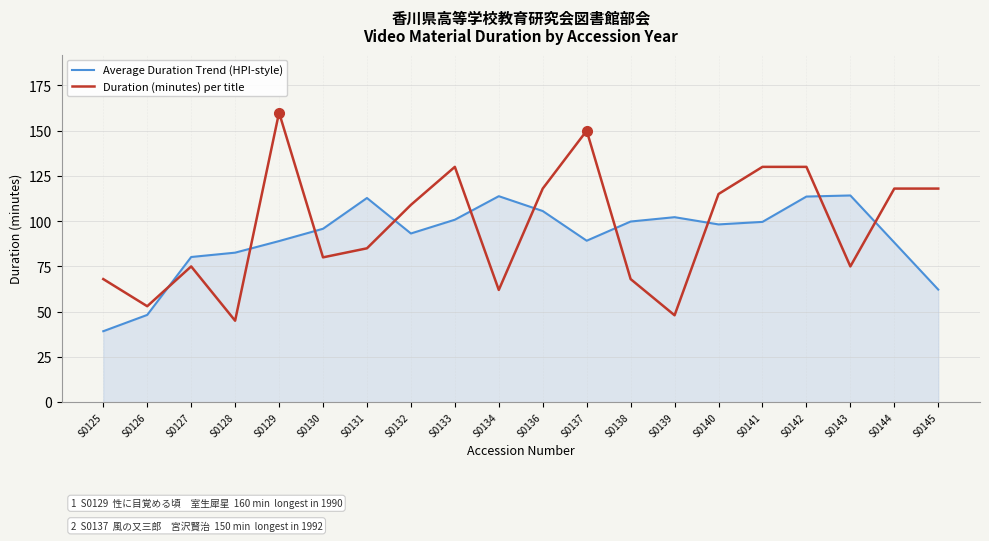

At which category does Average Duration Trend (HPI-style) reach its first local peak?

S0131